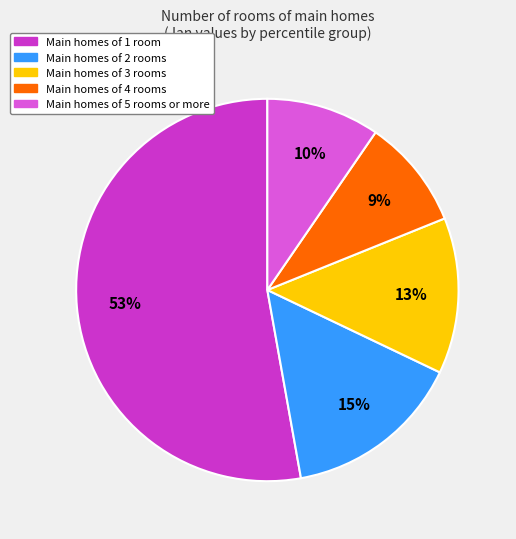

Is there a majority slice in this chart?

Yes